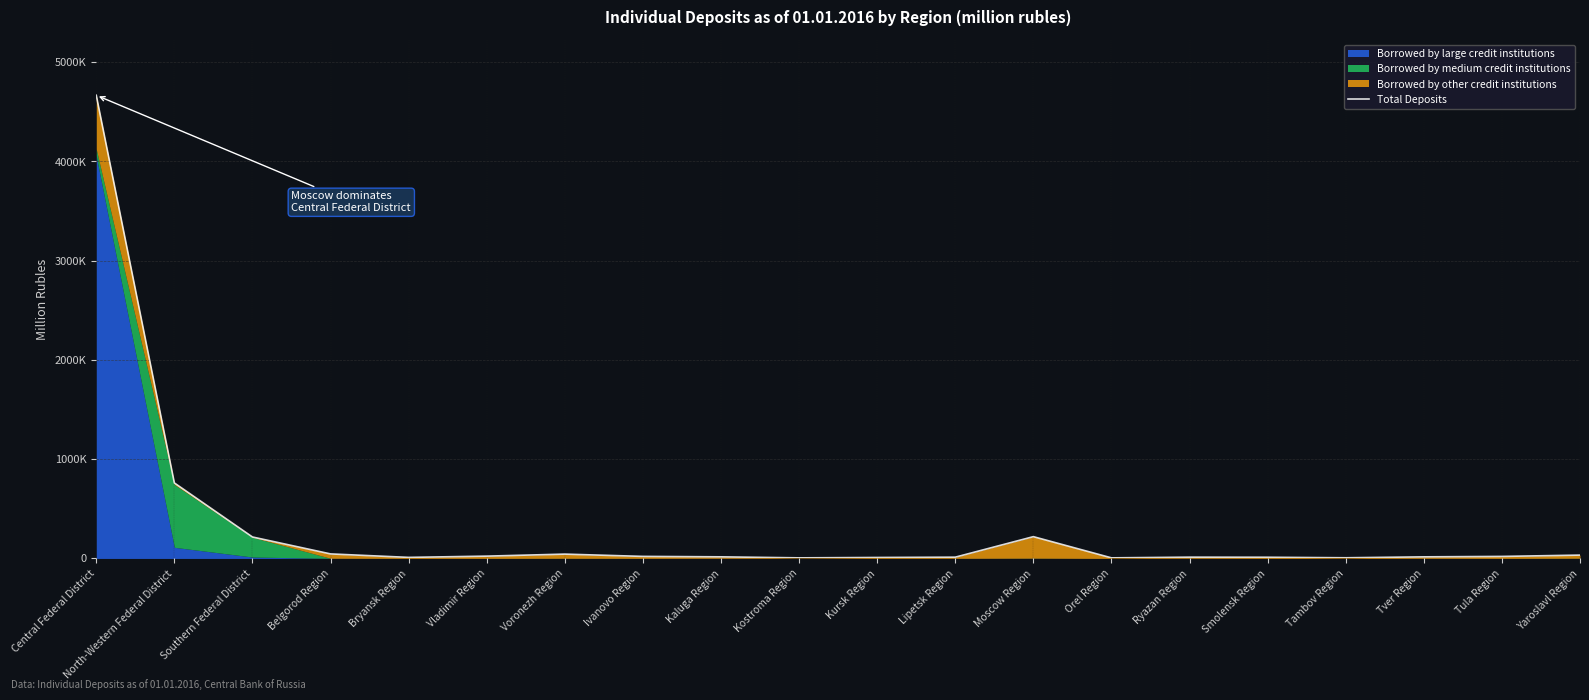

List the labels in order of value, largest first.

Central Federal District, North-Western Federal District, Moscow Region, Southern Federal District, Belgorod Region, Voronezh Region, Yaroslavl Region, Vladimir Region, Ivanovo Region, Tula Region, Kaluga Region, Tver Region, Ryazan Region, Lipetsk Region, Smolensk Region, Bryansk Region, Kursk Region, Tambov Region, Orel Region, Kostroma Region